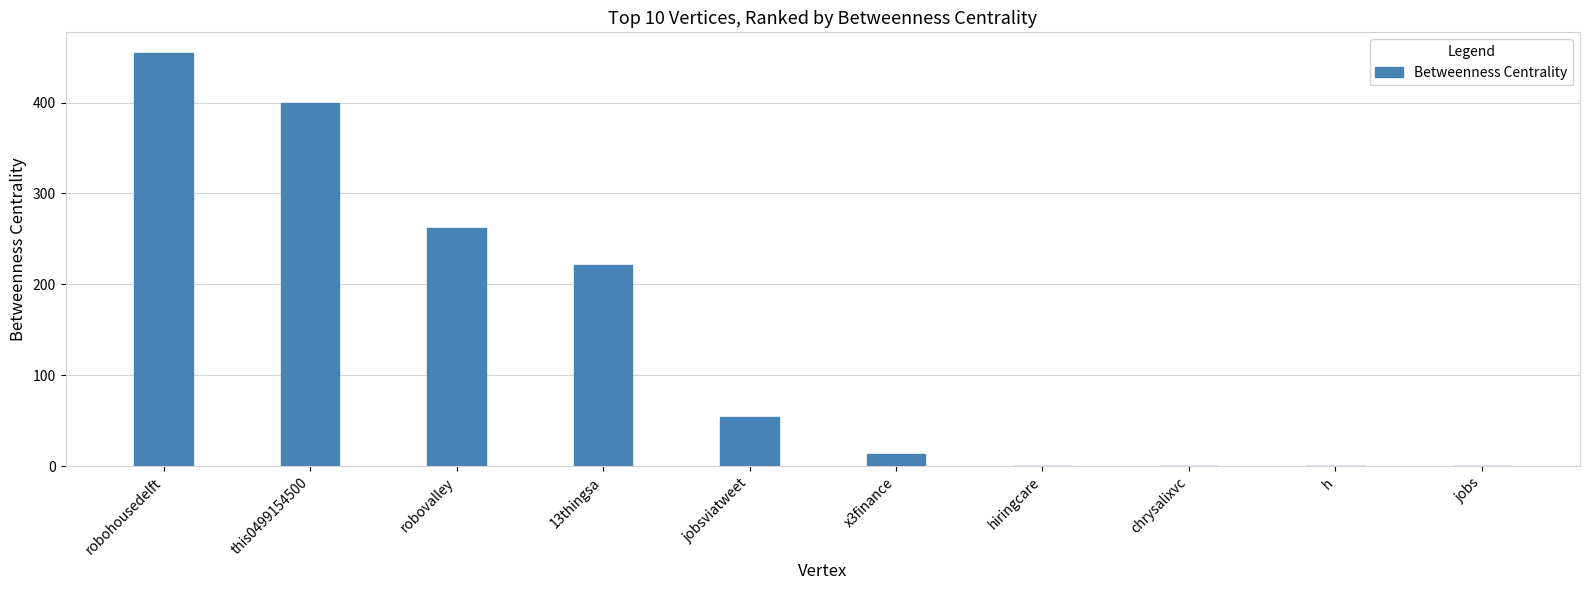

What is the average value?

140.6